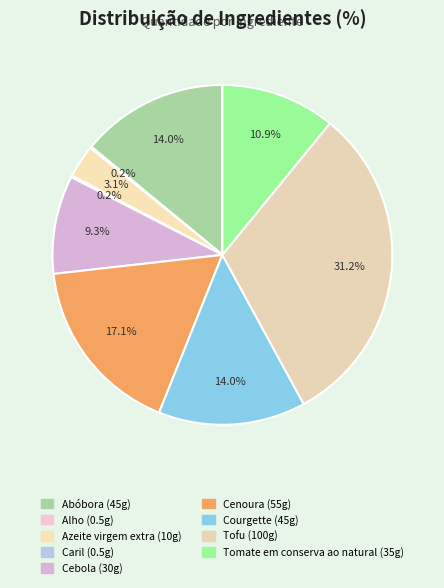

Rank the categories by value from highest to lowest.

Tofu, Cenoura, Abóbora, Courgette, Tomate em conserva ao natural, Cebola, Azeite virgem extra, Alho, Caril